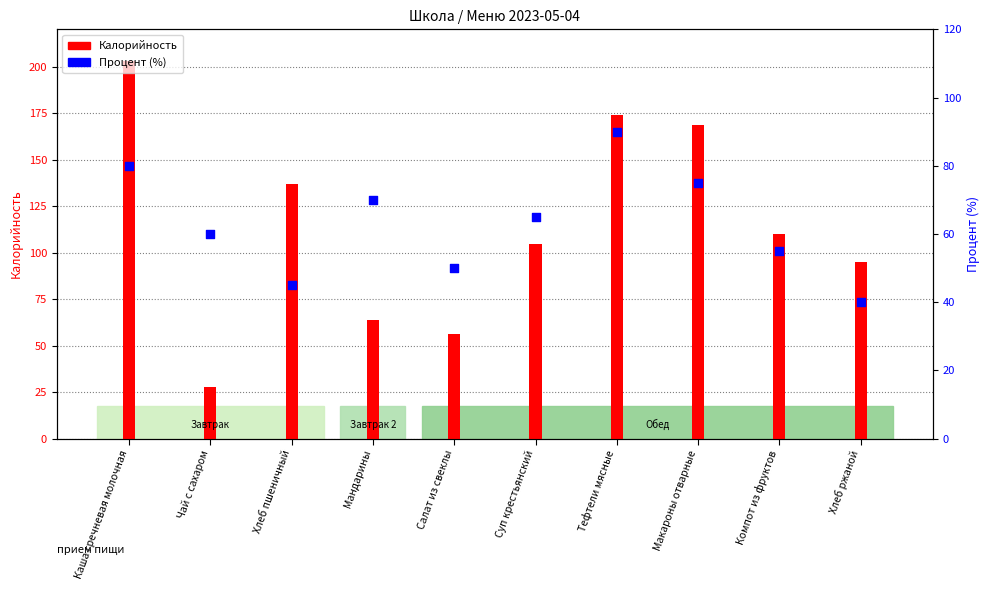

What are all the series names shown in the legend?

Калорийность, Процент (%)